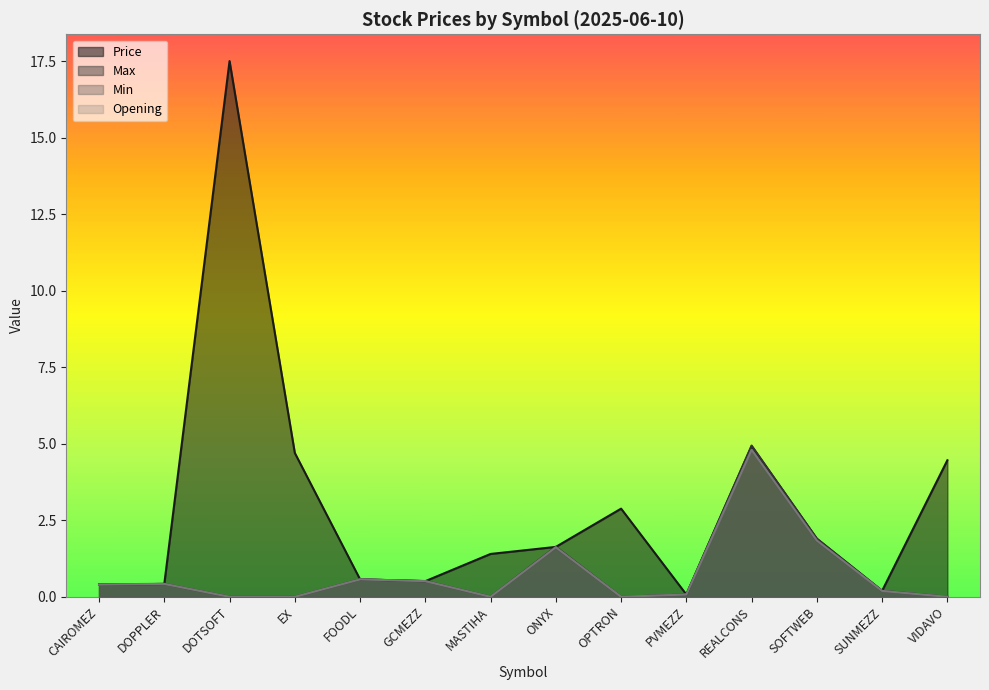

List the series in order of their peak value, highest first.

Price, Max, Min, Opening